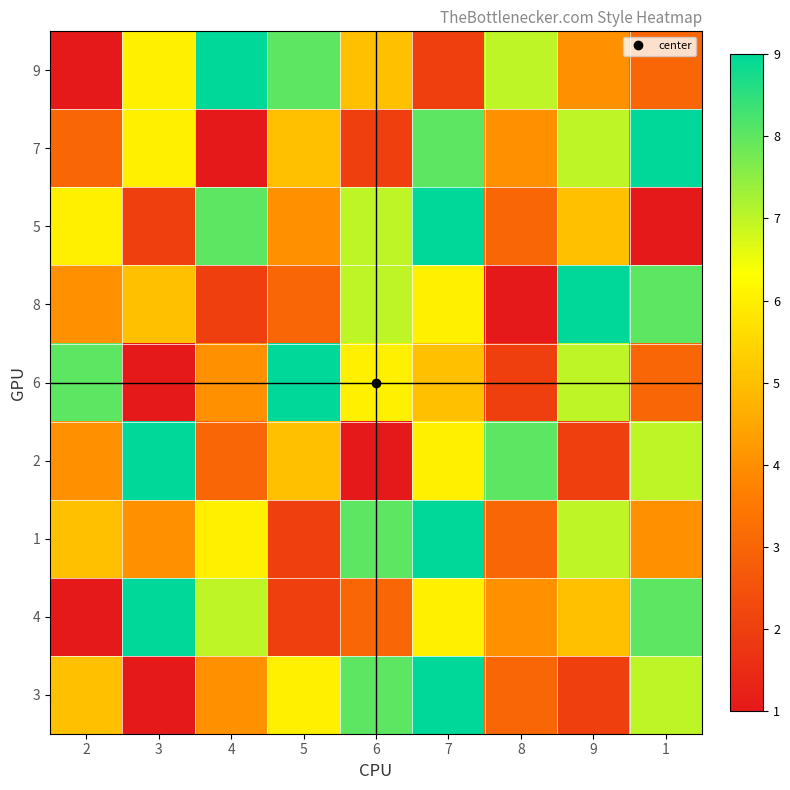

Which series has the largest range (max minus min)?

9